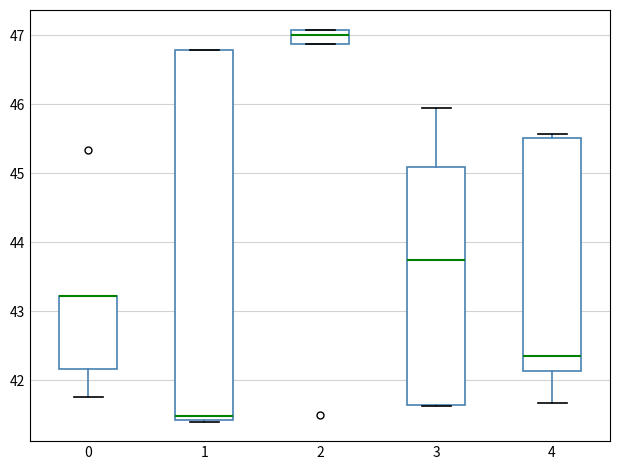

Where is the upper edge of the box at x = 0 on the y-axis? The values are not printed on the chart, so give them approximately, as read against the axis.

43.2